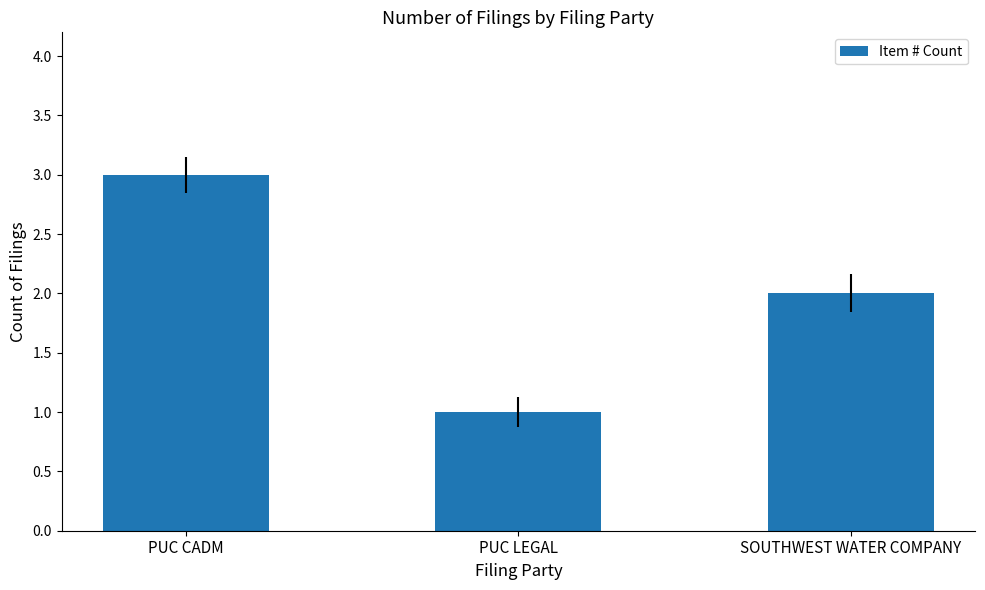

Are the bars horizontal?

No